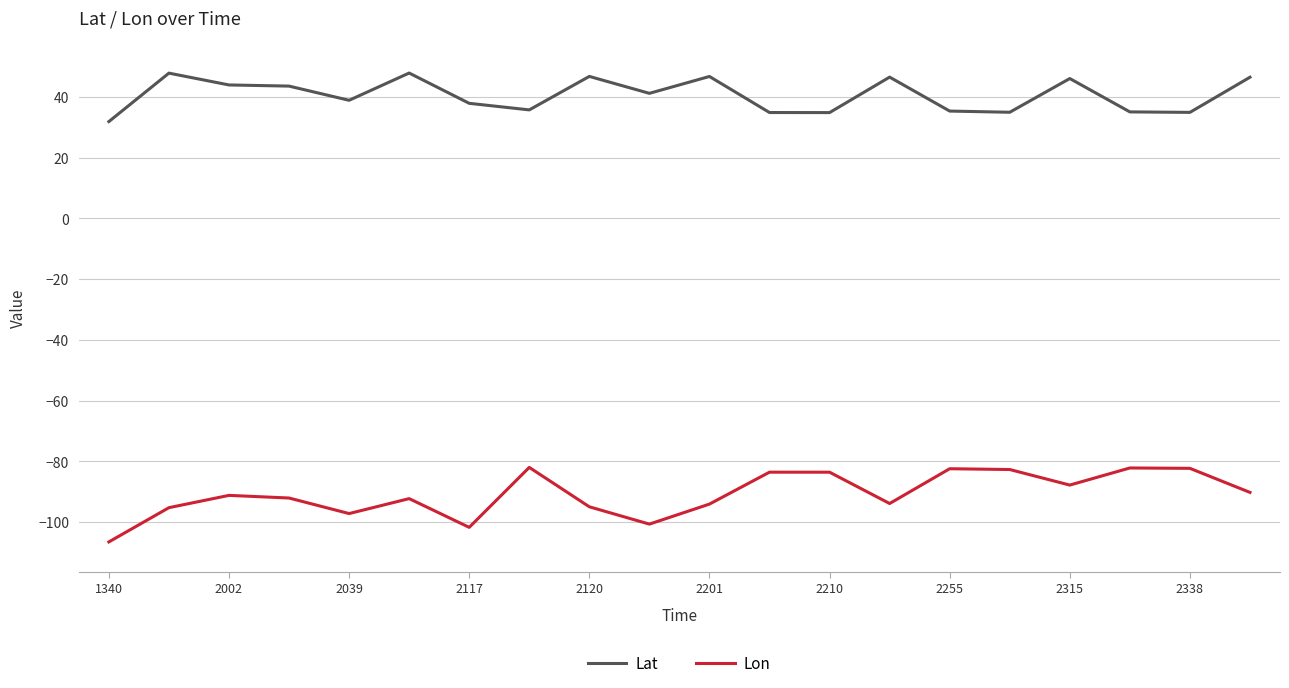

Rank the series by their average value, from highest to lowest.

Lat, Lon